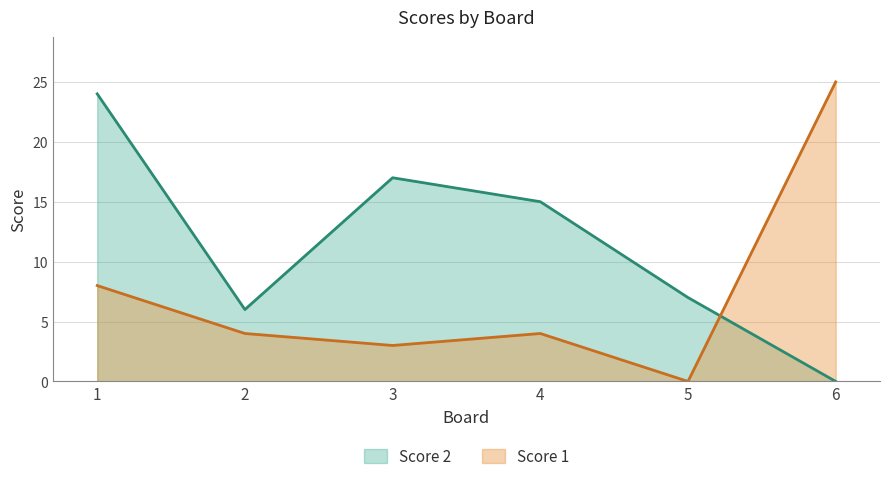

What is the average value of the Score 1 series?

7